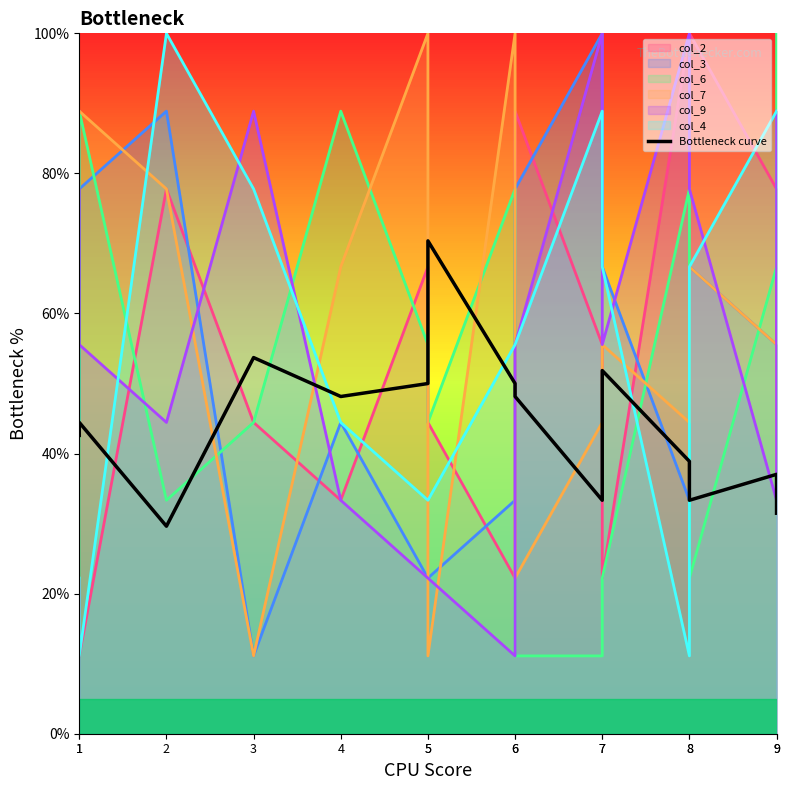

How many values are below 44?

7